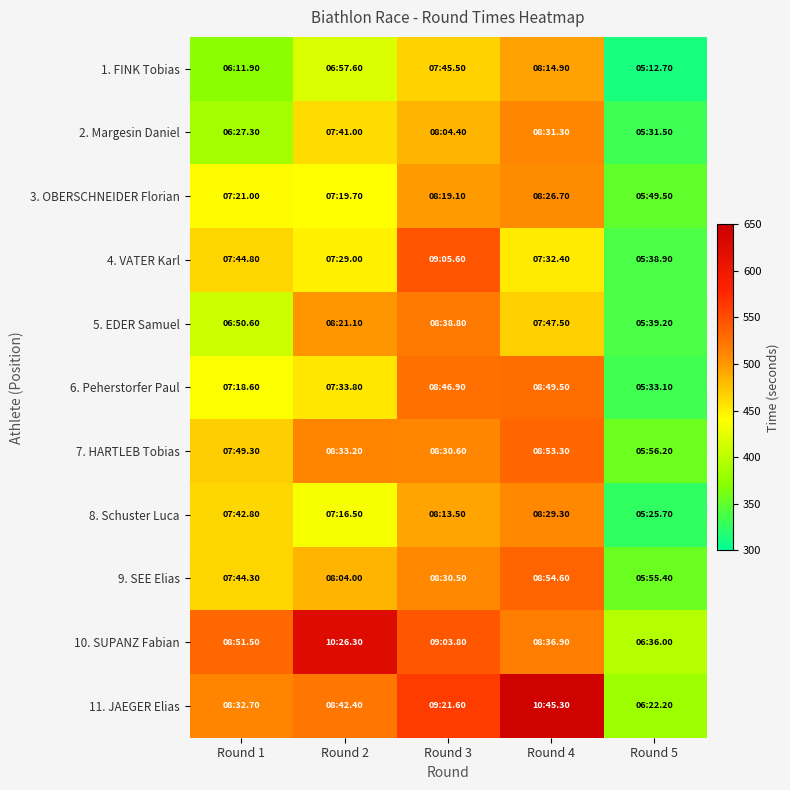

What is the smallest value displayed?

312.7